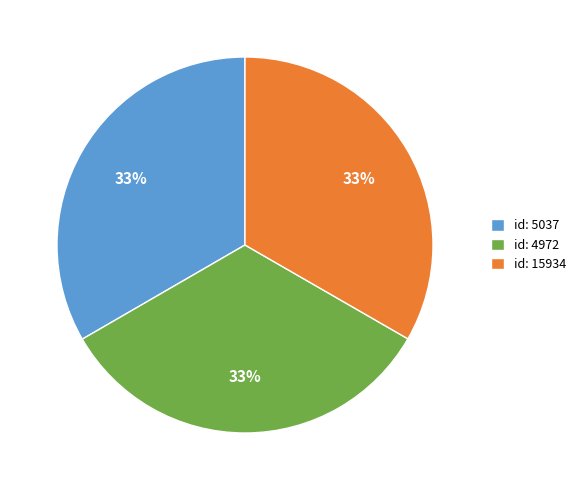

Is there any slice that represents more than half of the pie?

No